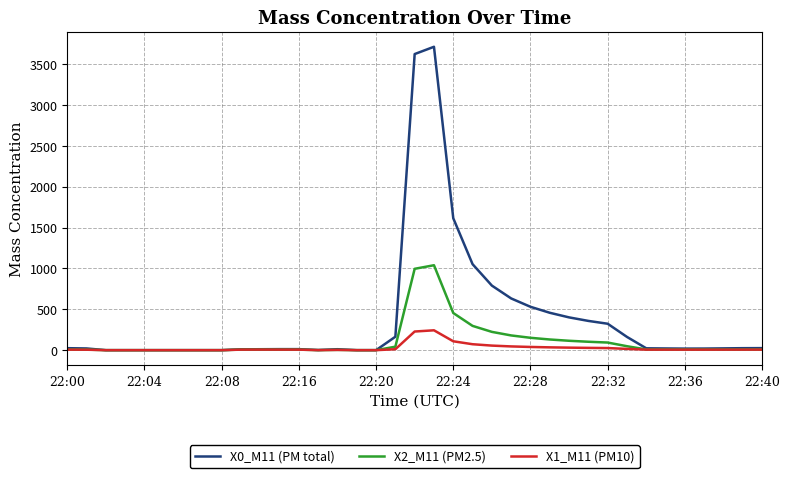

Which series has the largest total across all categories?

X0_M11 (PM total)